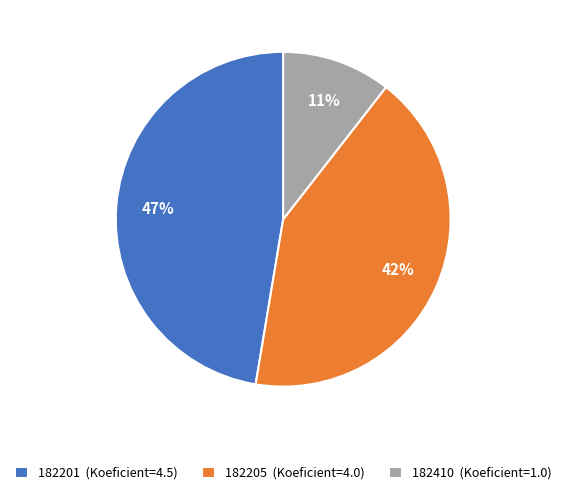

Is 182201 the majority of the pie?

No